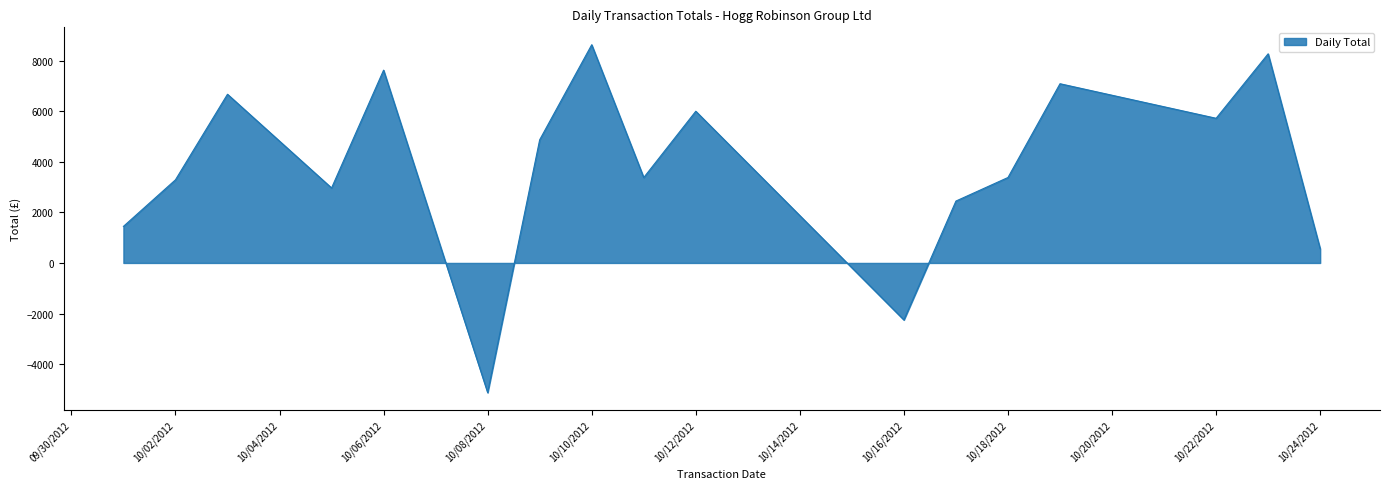

What is the minimum value shown in the chart?

-5129.0